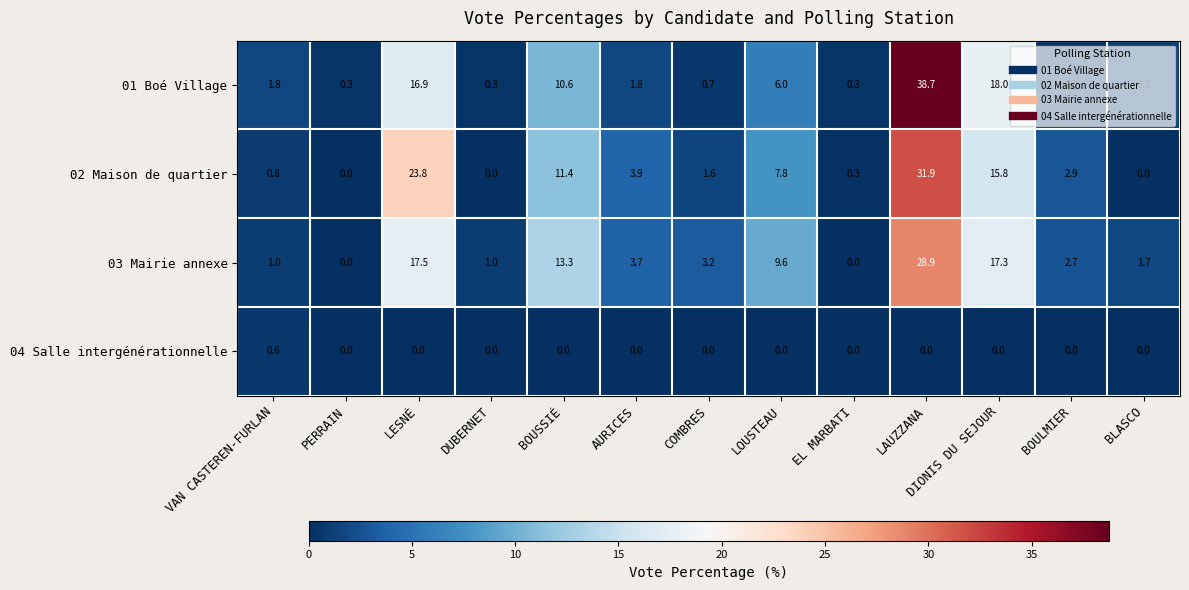

What is the average value of the 03 Mairie annexe series?

7.7